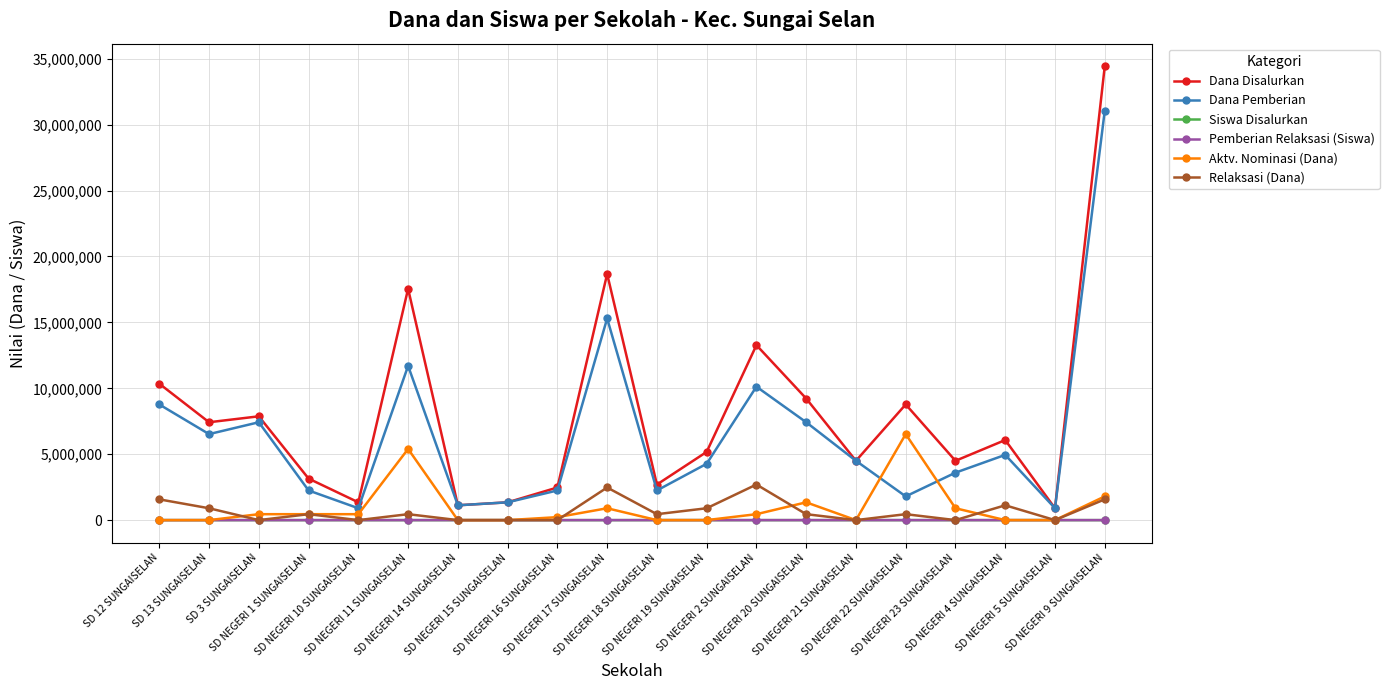

Which series changed the most between SD 3 SUNGAISELAN and SD NEGERI 11 SUNGAISELAN?

Dana Disalurkan